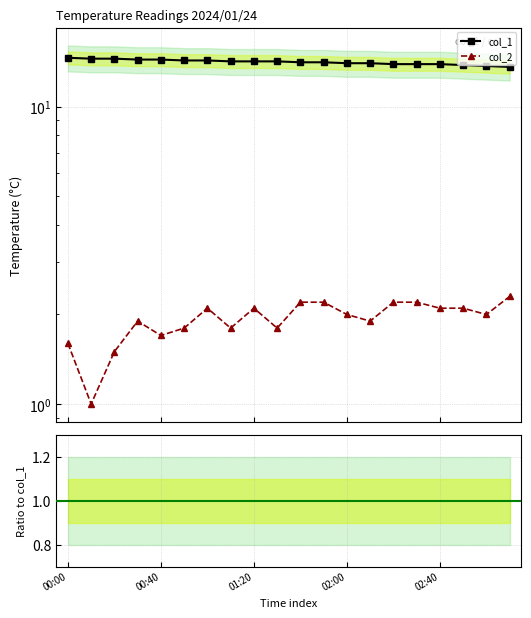

Is this an area chart (filled region under the line)?

No